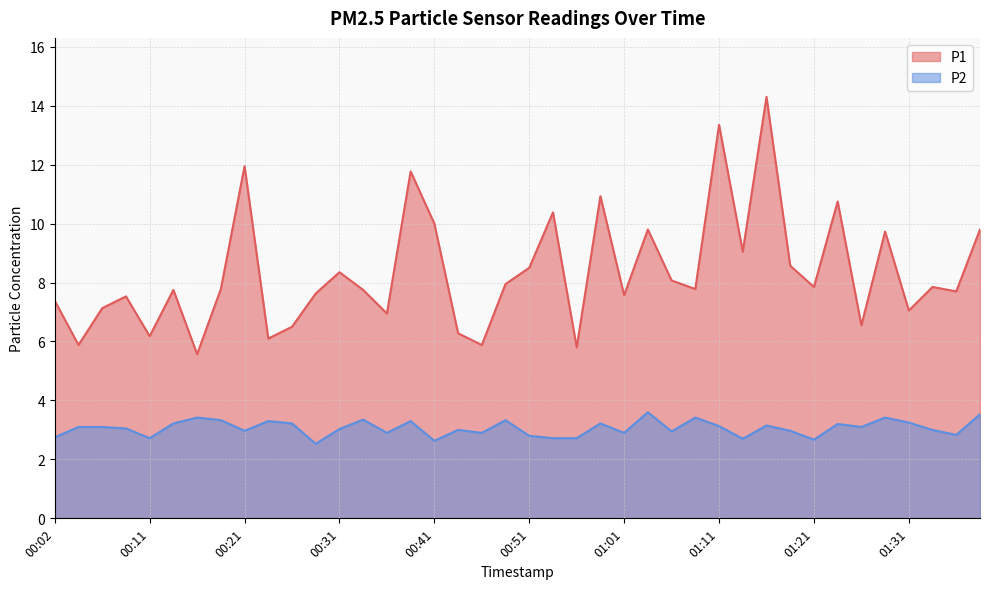

At how many categories does at least one series exceed 10?

7